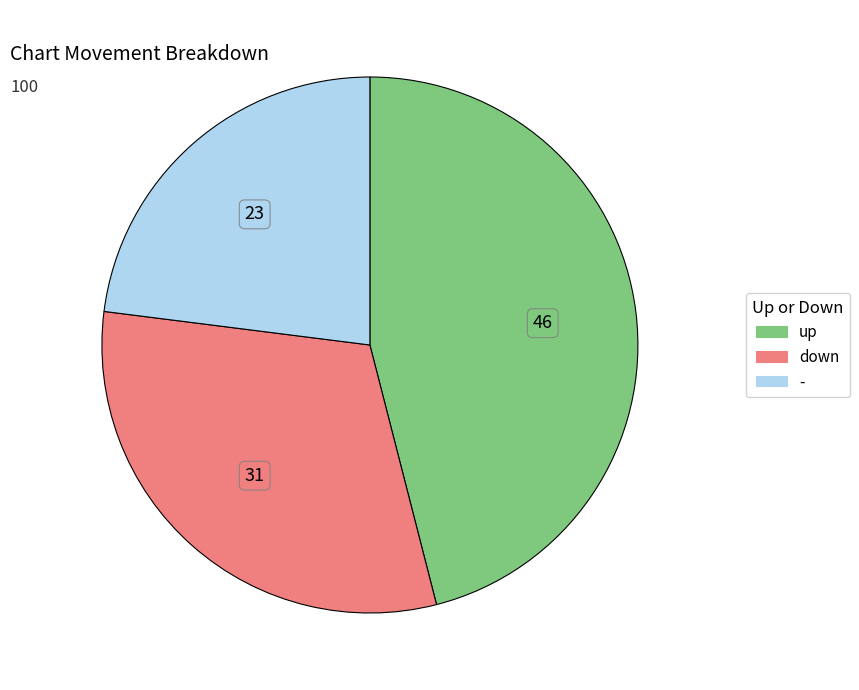

Which category has the biggest portion of the pie?

up